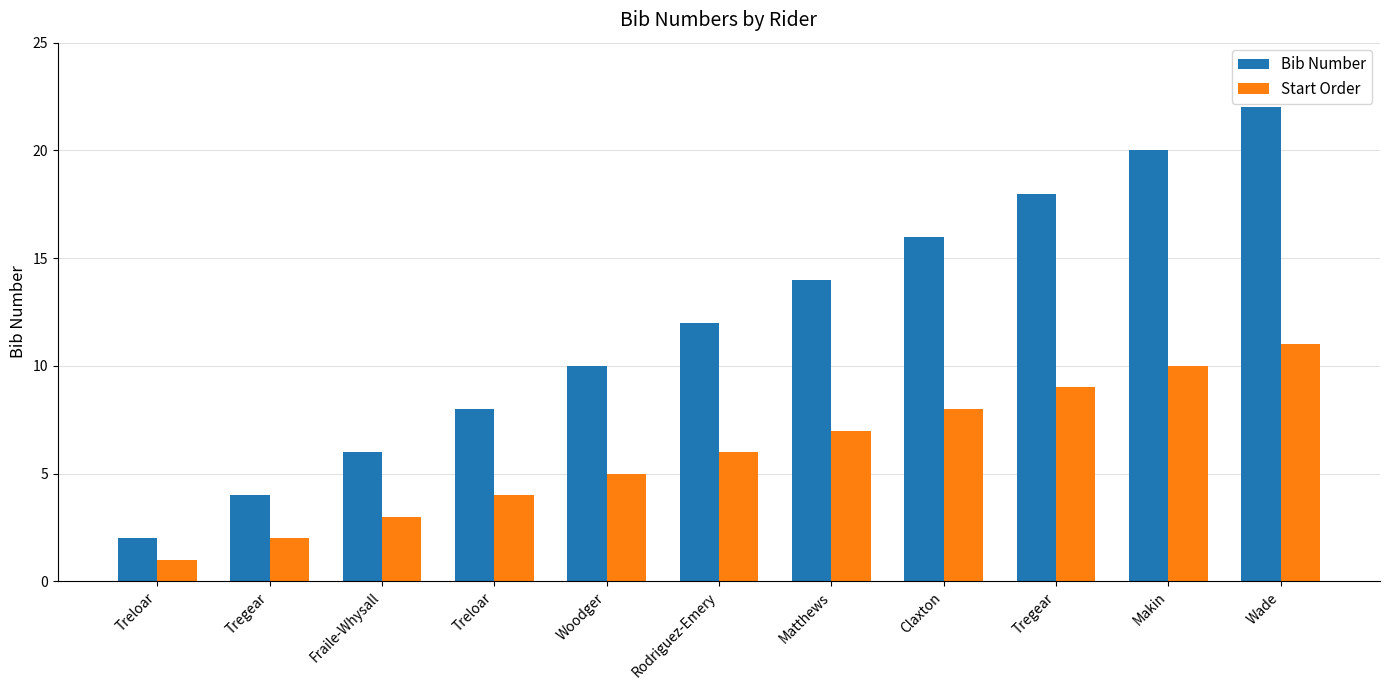

What value does the Bib Number series have at Fraile-Whysall, to the nearest 10?

10